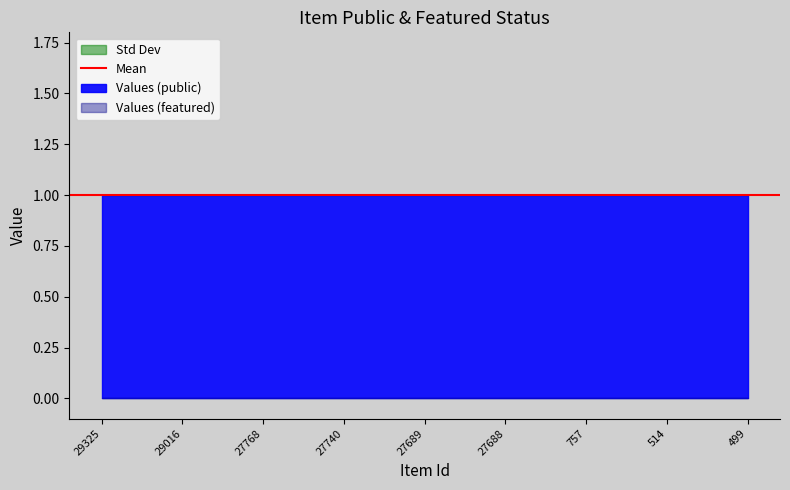

List the labels in order of public value, largest first.

29325, 29016, 27768, 27740, 27689, 27688, 757, 514, 499